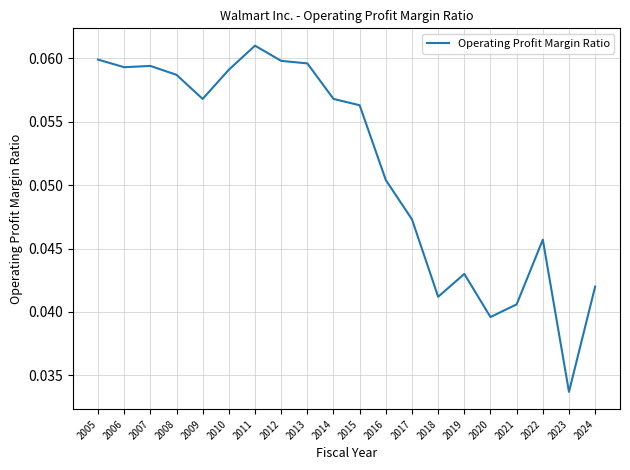

Which has a higher value, 2007 or 2020?

2007